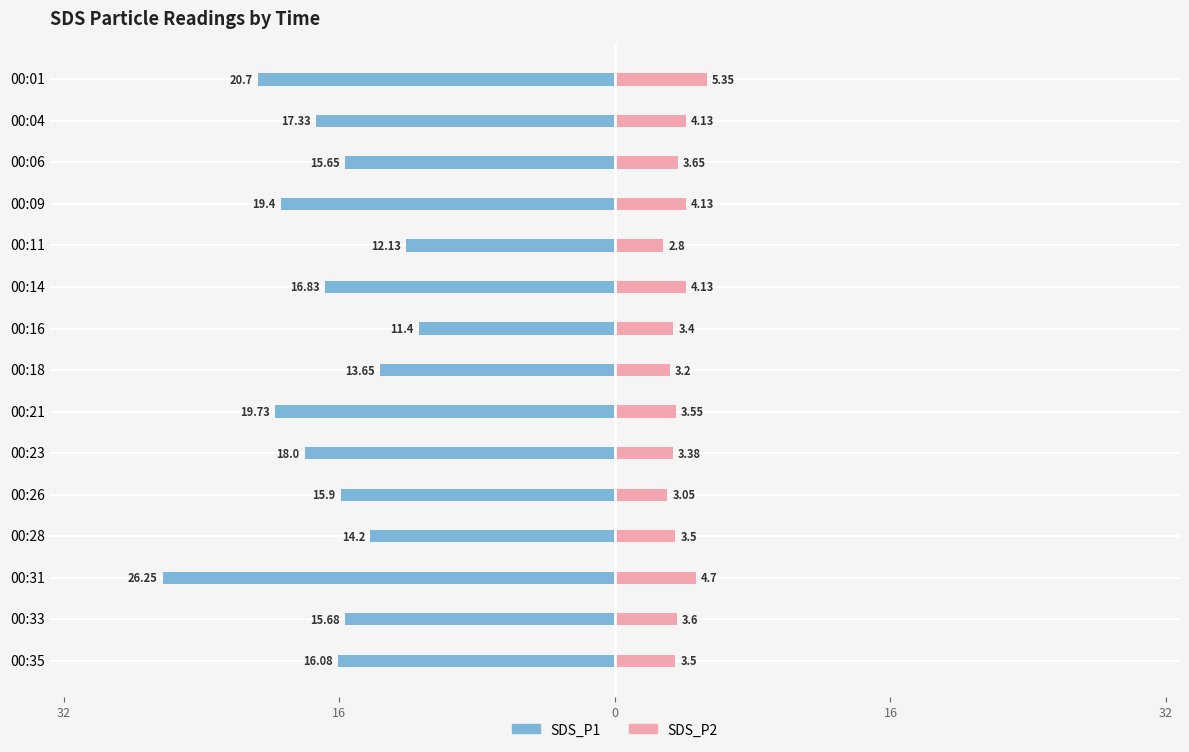

Which series has the widest spread of values?

SDS_P1